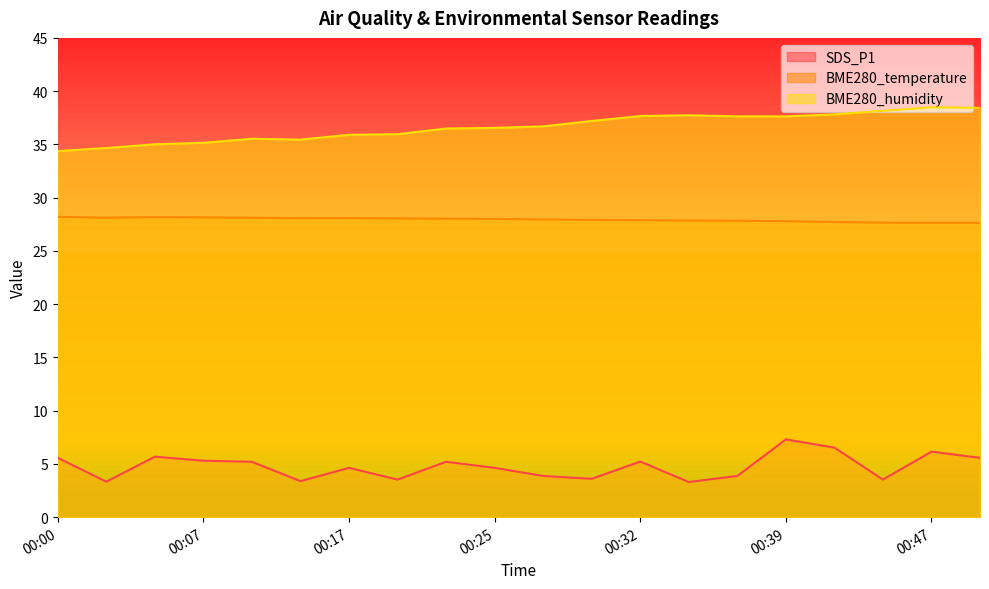

True or false: BME280_temperature and SDS_P1 intersect in this chart.

False